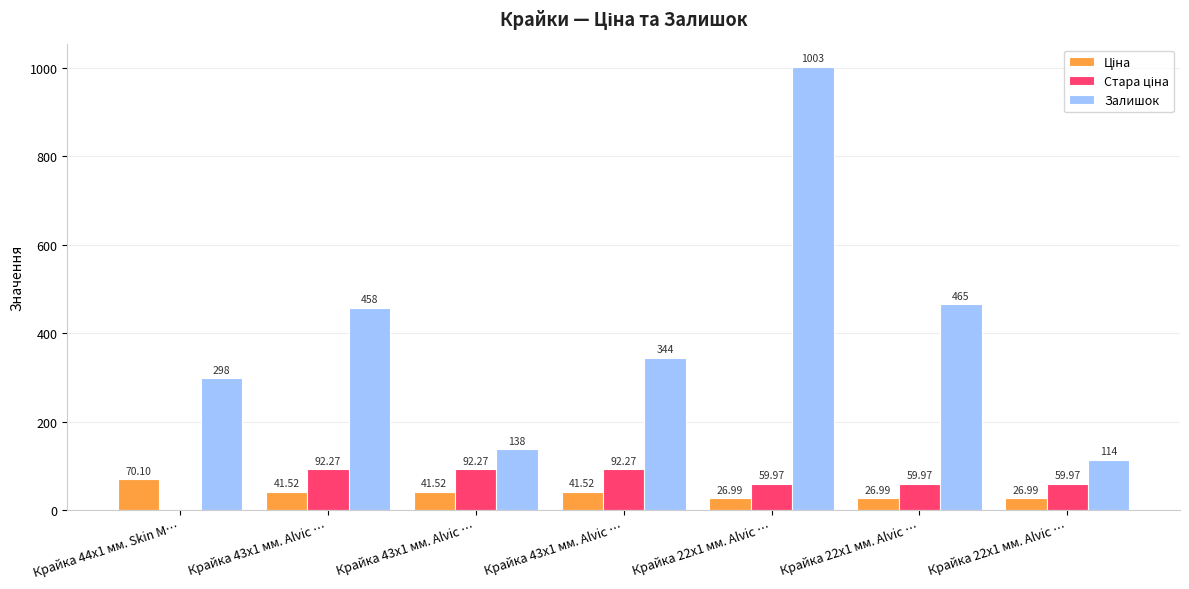

Rank the series by their maximum value, from highest to lowest.

Залишок, Стара ціна, Ціна